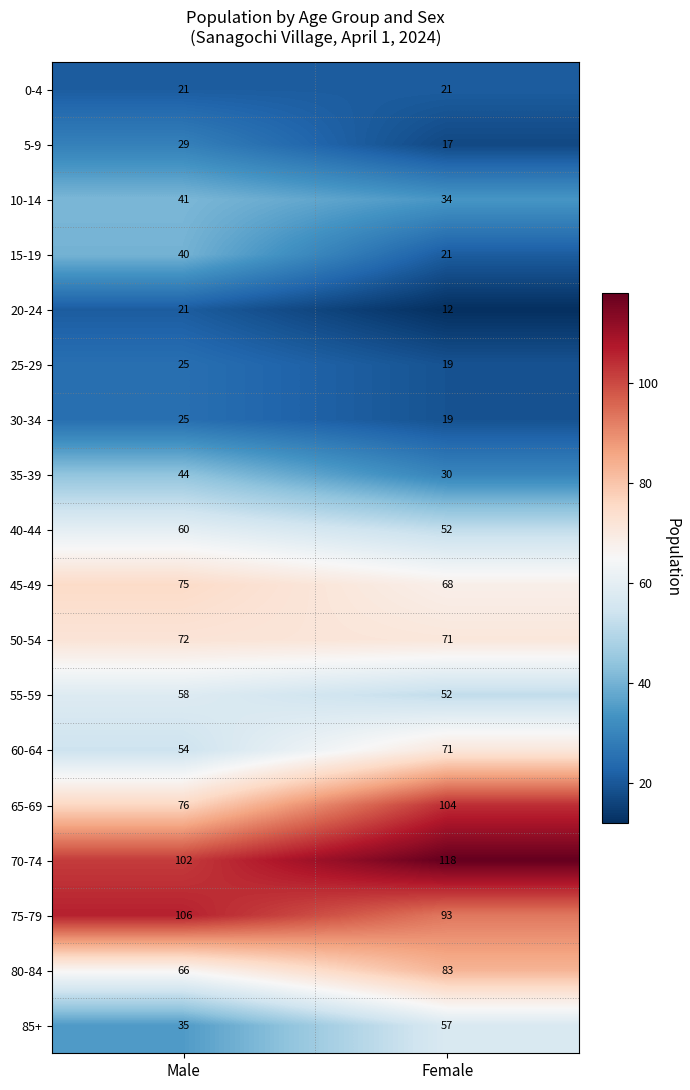

What is the difference between the 35-39 values at Female and Male?

14